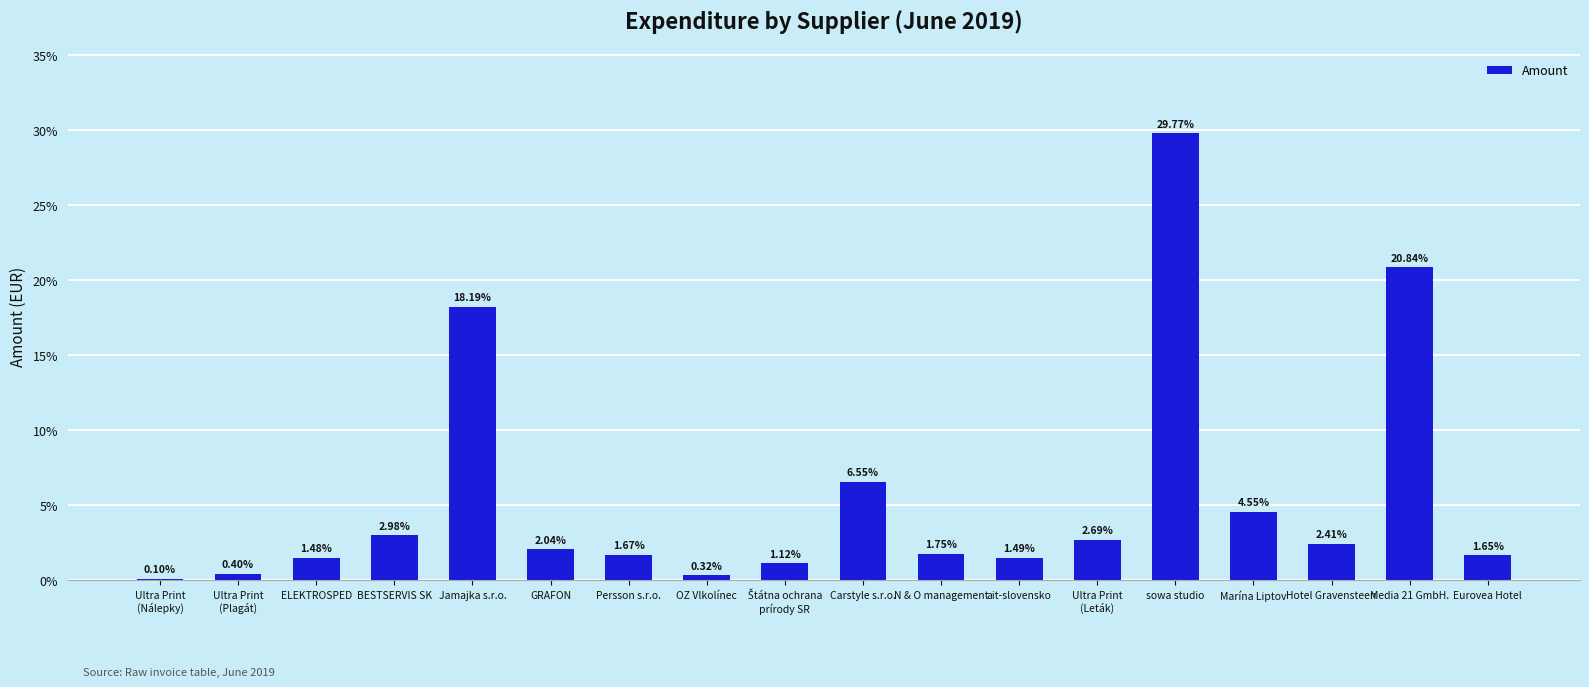

What is the difference between the values at BESTSERVIS SK and Persson s.r.o.?

1.3